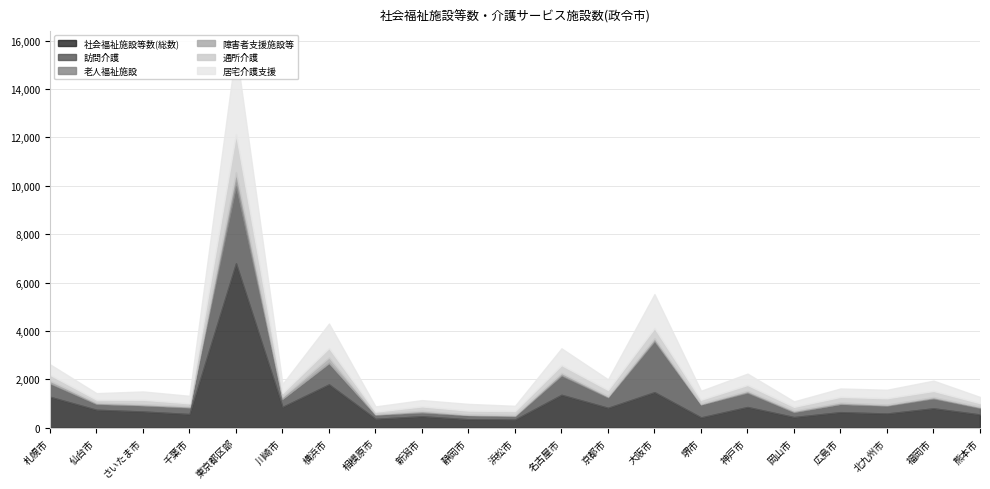

Reading right to left, what are all the values shown in this chart?

社会福祉施設等数(総数): 熊本市=548	福岡市=803	北九州市=587	広島市=644	岡山市=441	神戸市=857	堺市=426	大阪市=1469	京都市=824	名古屋市=1361	浜松市=336	静岡市=350	新潟市=472	相模原市=369	横浜市=1792	川崎市=860	東京都区部=6794	千葉市=565	さいたま市=671	仙台市=743	札幌市=1279
訪問介護: 熊本市=260	福岡市=399	北九州市=314	広島市=331	岡山市=199	神戸市=585	堺市=529	大阪市=2096	京都市=422	名古屋市=790	浜松市=135	静岡市=164	新潟市=149	相模原市=170	横浜市=863	川崎市=335	東京都区部=3172	千葉市=260	さいたま市=250	仙台市=234	札幌市=543
老人福祉施設: 熊本市=38	福岡市=34	北九州市=36	広島市=21	岡山市=30	神戸市=40	堺市=20	大阪市=58	京都市=38	名古屋市=44	浜松市=32	静岡市=17	新潟市=36	相模原市=14	横浜市=35	川崎市=12	東京都区部=347	千葉市=34	さいたま市=20	仙台市=26	札幌市=39
障害者支援施設等: 熊本市=23	福岡市=33	北九州市=21	広島市=48	岡山市=38	神戸市=41	堺市=23	大阪市=77	京都市=24	名古屋市=70	浜松市=22	静岡市=16	新潟市=44	相模原市=19	横浜市=214	川崎市=76	東京都区部=253	千葉市=31	さいたま市=34	仙台市=36	札幌市=85
通所介護: 熊本市=145	福岡市=250	北九州市=260	広島市=231	岡山市=154	神戸市=244	堺市=158	大阪市=418	京都市=251	名古屋市=323	浜松市=163	静岡市=161	新潟市=179	相模原市=92	横浜市=390	川崎市=147	東京都区部=1573	千葉市=118	さいたま市=181	仙台市=121	札幌市=239
居宅介護支援: 熊本市=259	福岡市=428	北九州市=352	広島市=348	岡山市=229	神戸市=470	堺市=372	大阪市=1407	京都市=443	名古屋市=695	浜松市=219	静岡市=278	新潟市=262	相模原市=218	横浜市=1014	川崎市=380	東京都区部=3498	千葉市=312	さいたま市=344	仙台市=270	札幌市=437